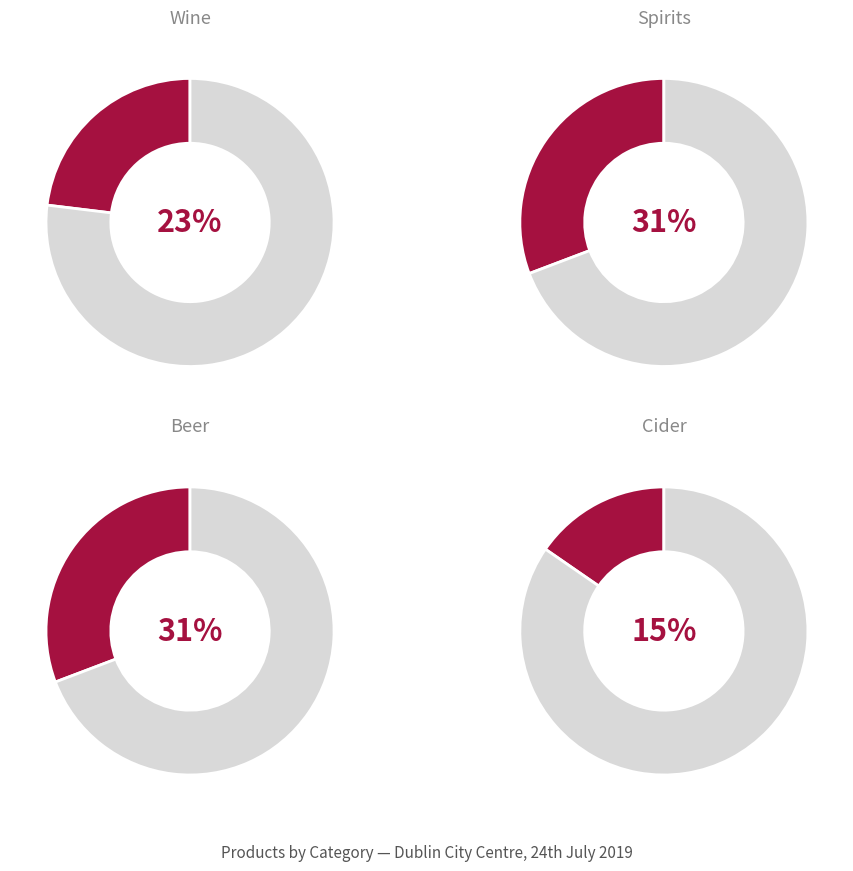

True or false: Spirits accounts for 23% of the total.

False